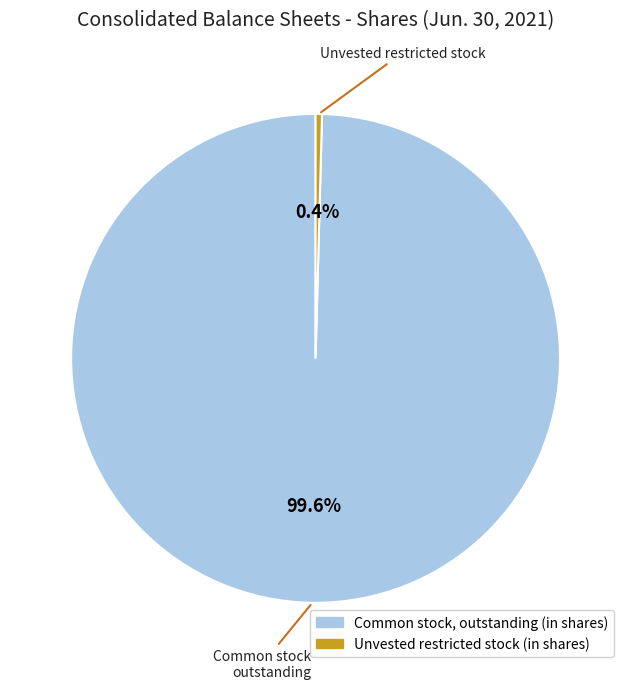

What is the majority slice?

Common stock, outstanding (in shares)